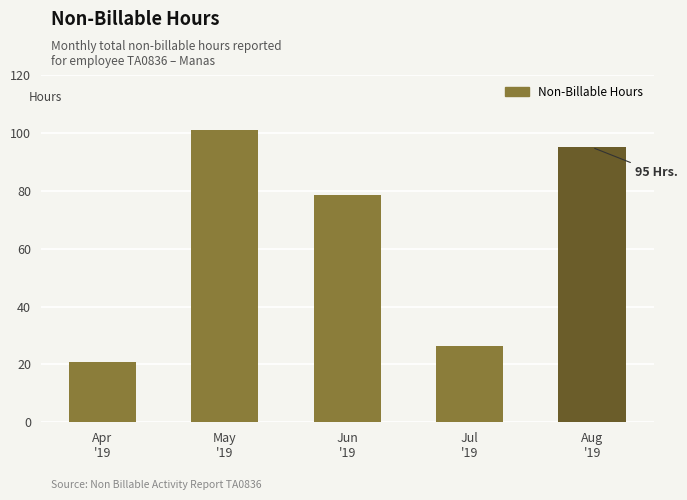

What is the ratio of the value at Jun
'19 to the value at Jul
'19?

3.0